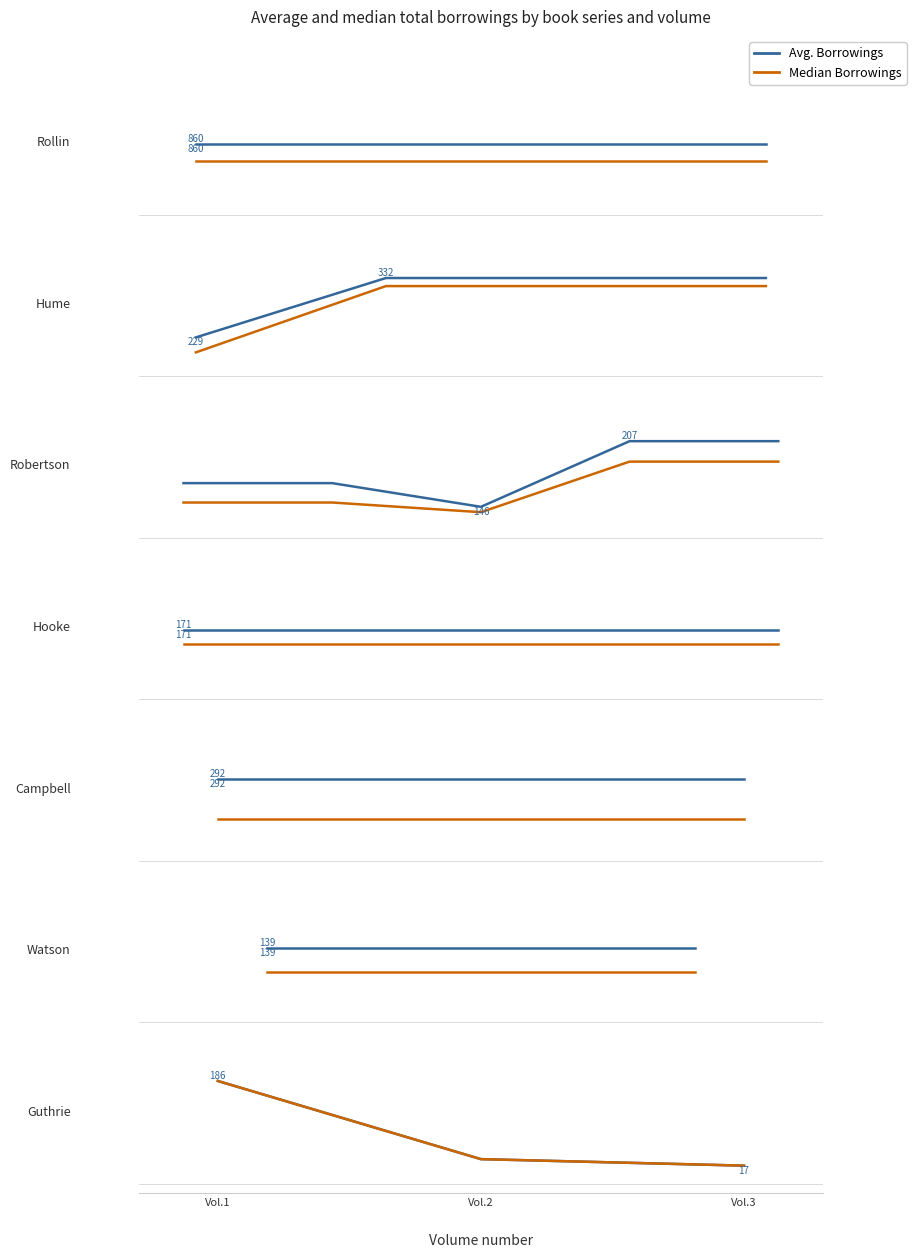

What is the difference between the Avg. Borrowings values at Vol.2 and Vol.1?

0.9